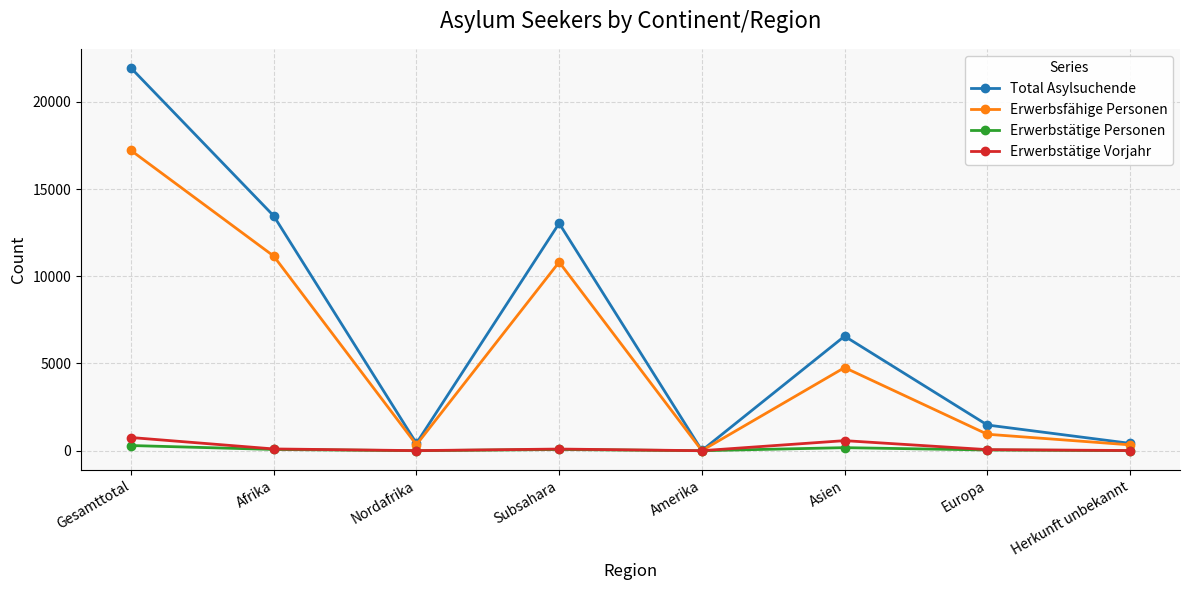

Where is the first local minimum for Erwerbsfähige Personen?

Nordafrika